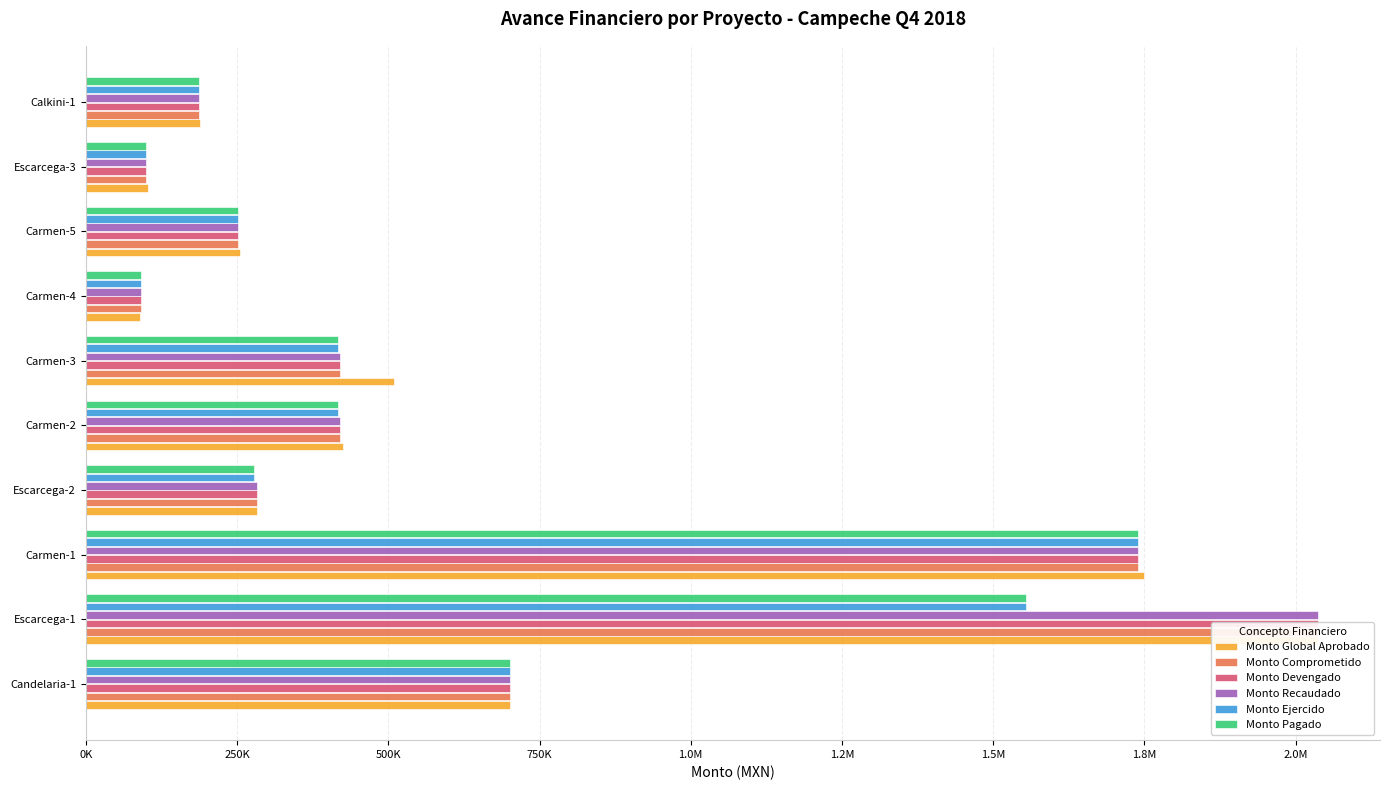

Which series has the largest range (max minus min)?

Monto Global Aprobado